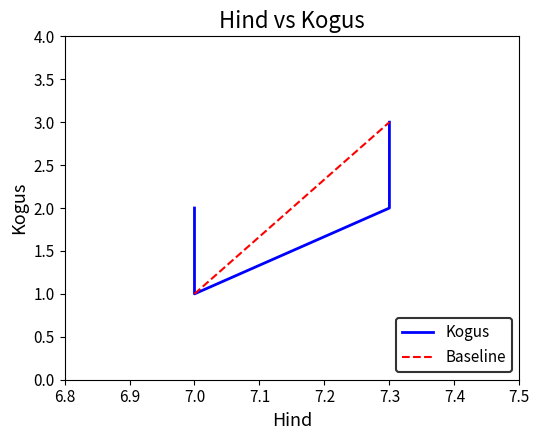

Reading left to right, list all the values displayed in this chart.

2	1	2	3